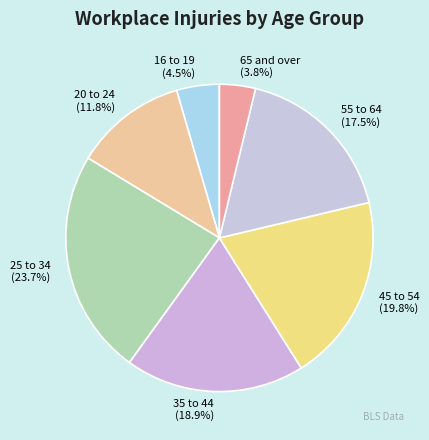

Combined, do 16 to 19 and 35 to 44 account for over 50%?

No